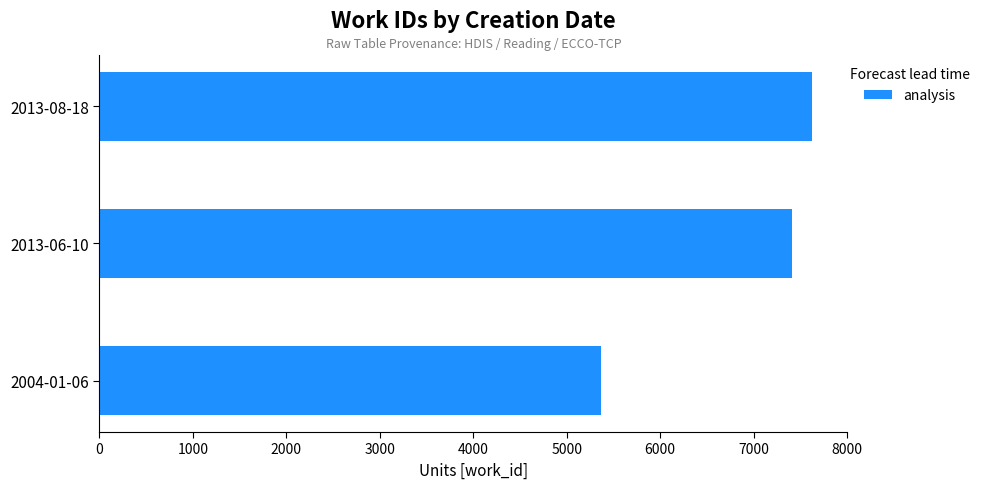

Is it true that the value at 2004-01-06 is 3330?

False